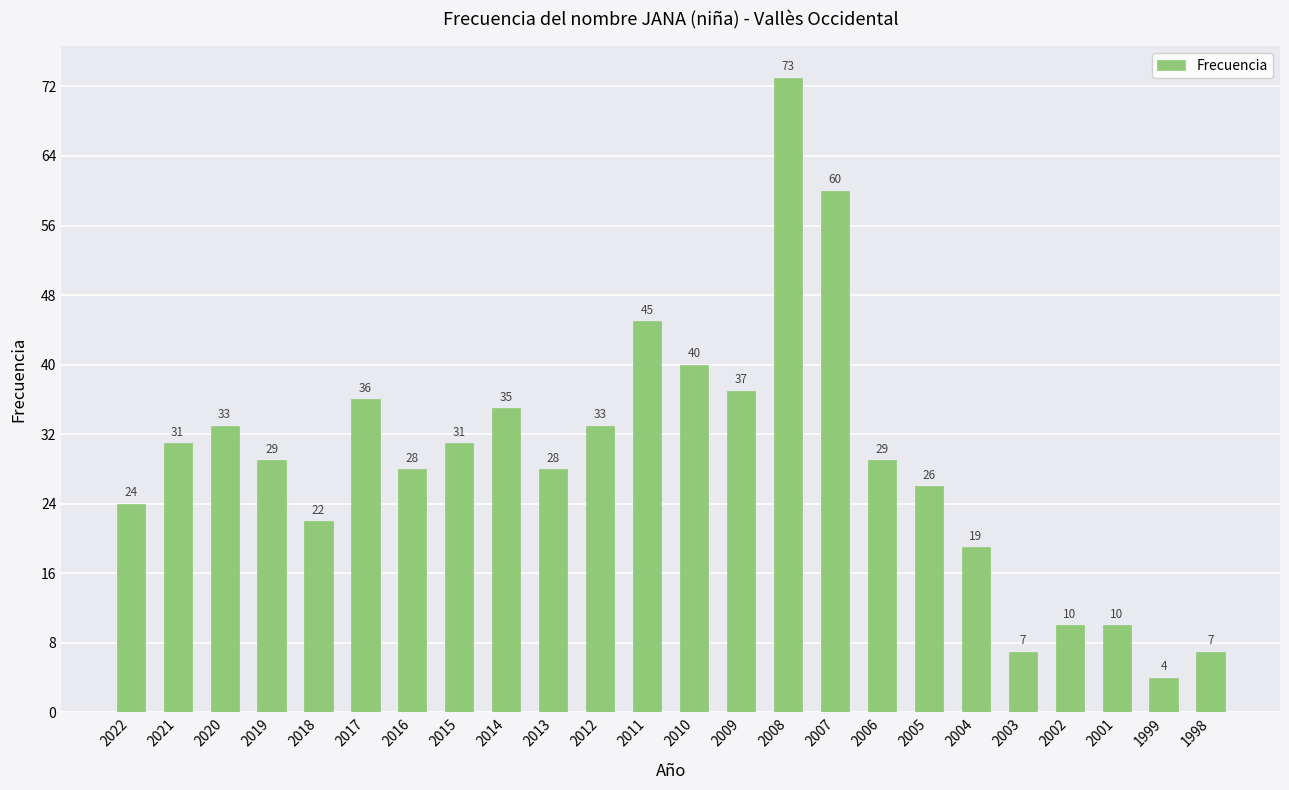

The value at 2022 is 24. True or false?

True